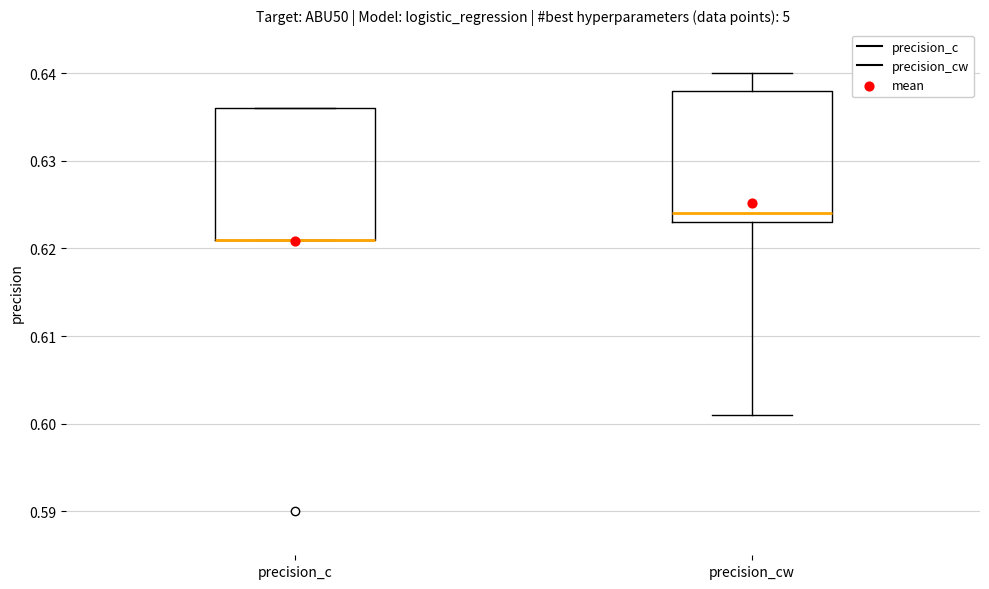

Reading left to right, read every box against the y-axis: the position of its median line, the range the box covers, and the ends of its whiskers. The values are not printed on the chart, so give them approximately, as read against the axis.

precision_c: median 0.621 (drawn on the box's lower edge), box 0.621 to 0.636, whiskers 0.621 to 0.636
precision_cw: median 0.624, box 0.623 to 0.638, whiskers 0.601 to 0.640